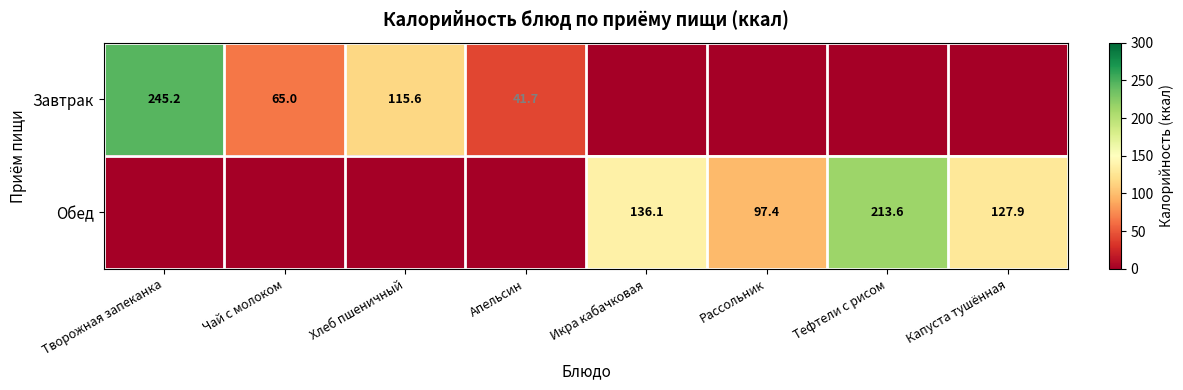

The value of Обед at Икра кабачковая is 36.2. True or false?

False